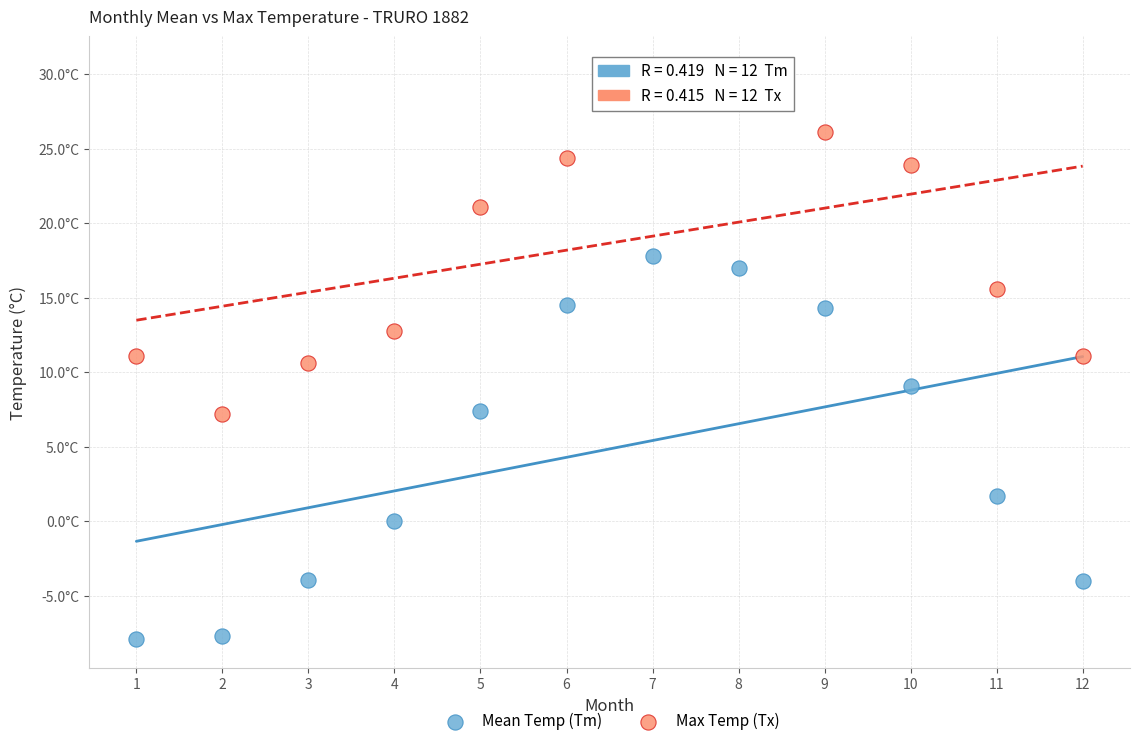

Which series has the widest spread of Y values?

Mean Temp (Tm)